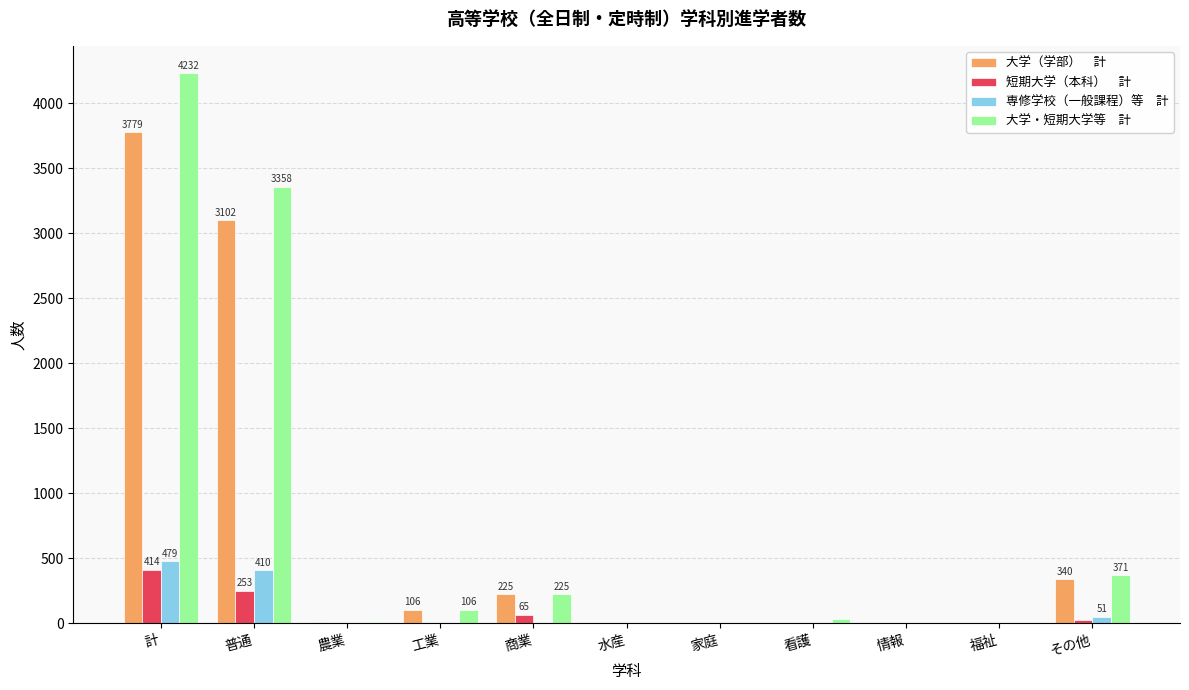

At which category is the sum across all series the highest?

計